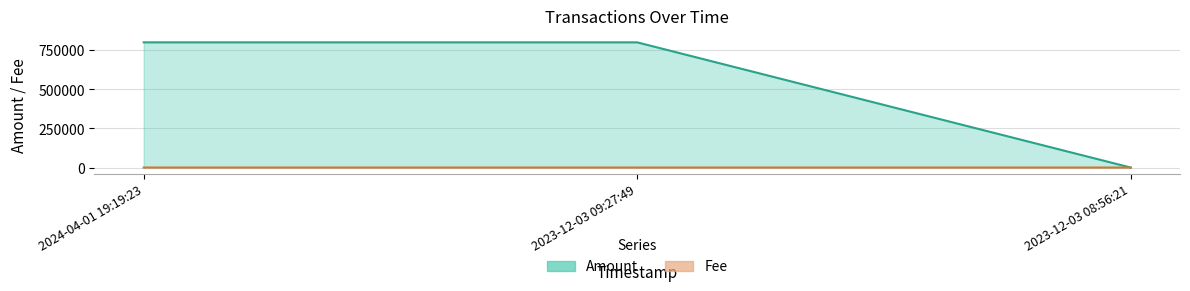

What is the label of the 3rd point from the right?

2024-04-01 19:19:23